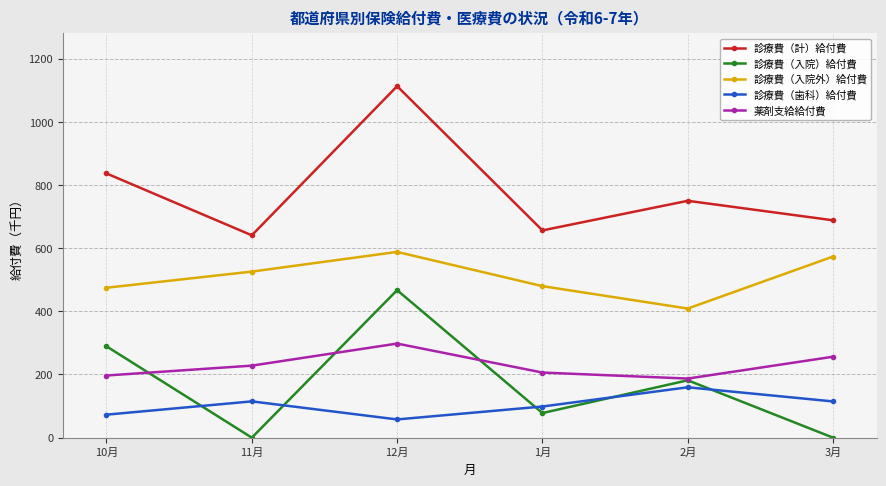

True or false: 診療費（入院）給付費 and 診療費（入院外）給付費 intersect in this chart.

False